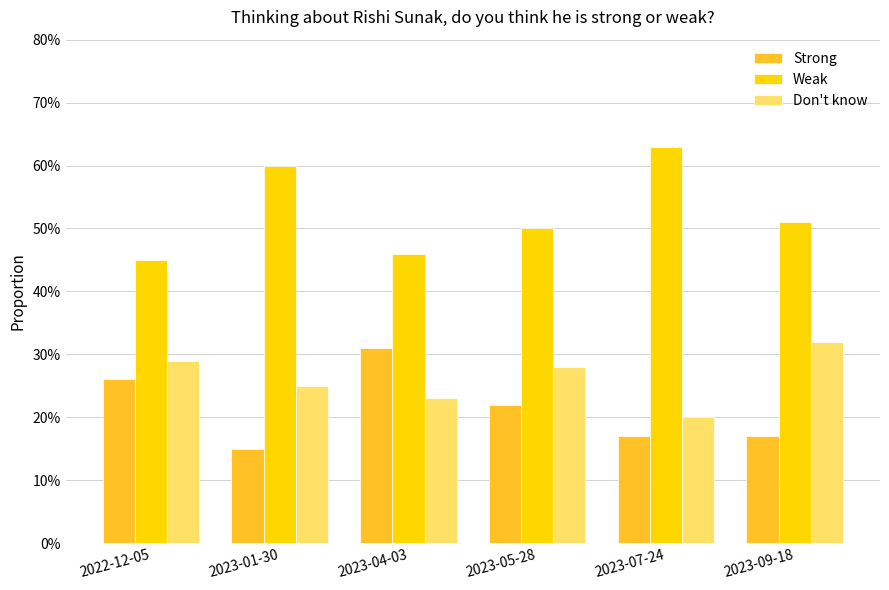

What is the label of the 4th bar from the right?

2023-04-03